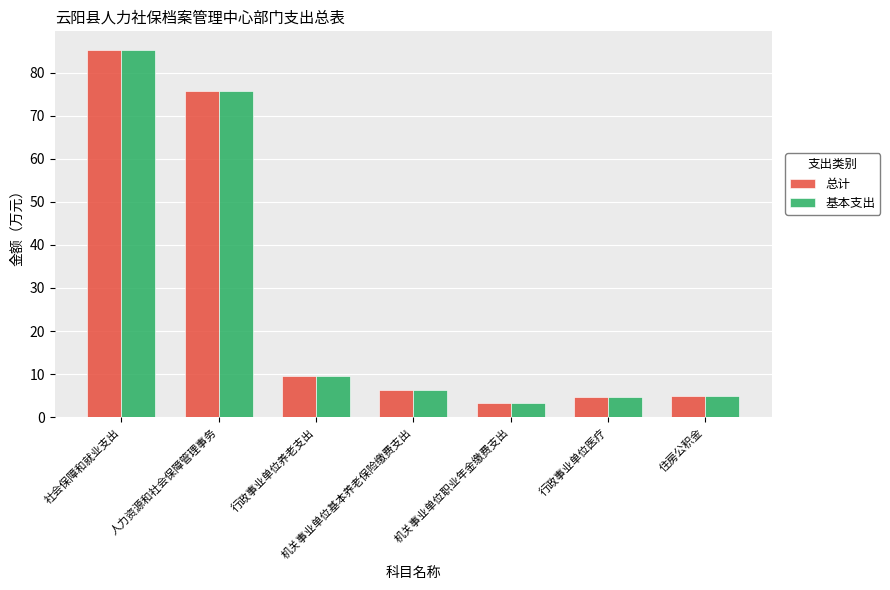

What are all the series names shown in the legend?

总计, 基本支出